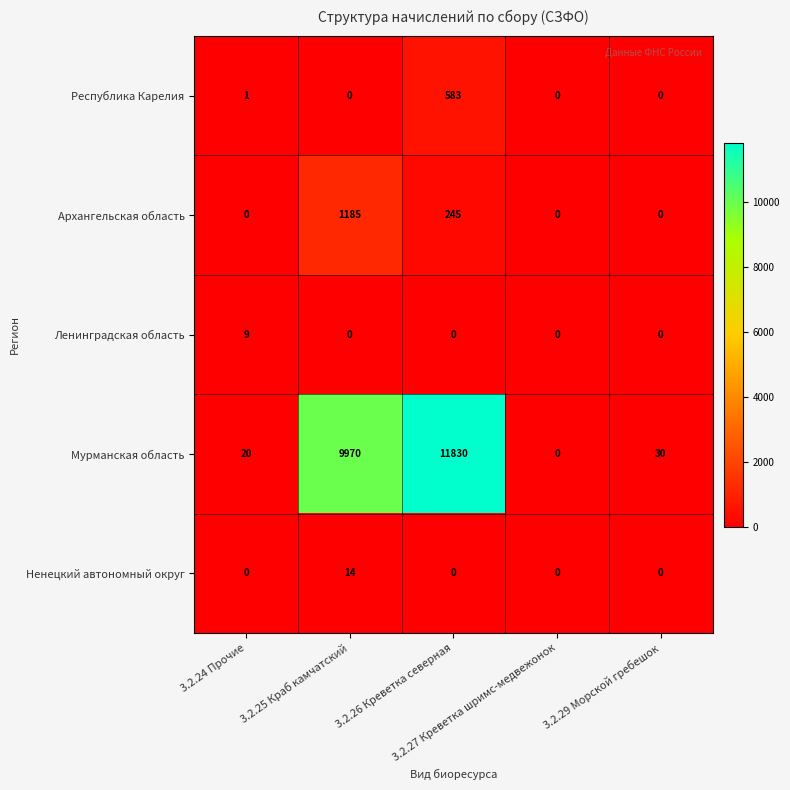

Which series has the largest total across all categories?

Мурманская область